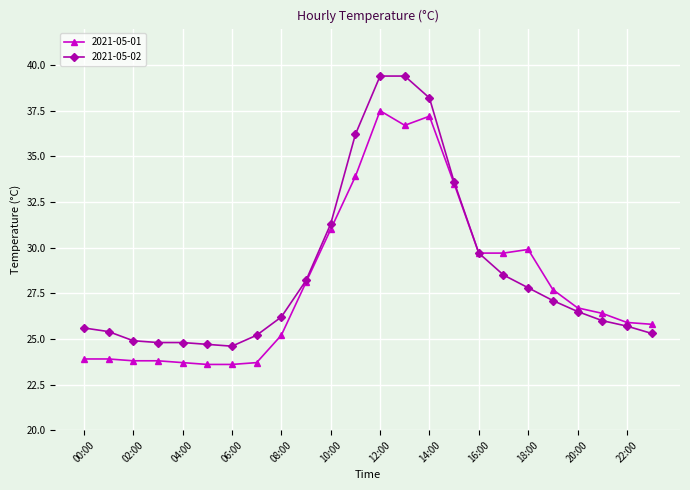

List the series in order of their peak value, highest first.

2021-05-02, 2021-05-01